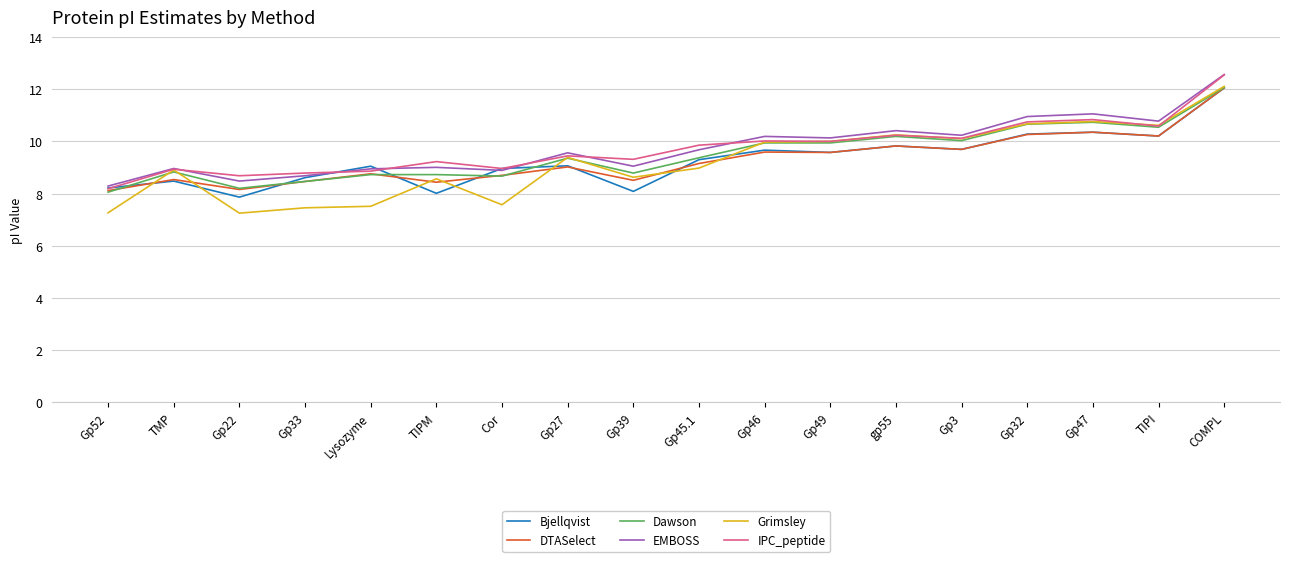

Which series has the widest spread of values?

Grimsley